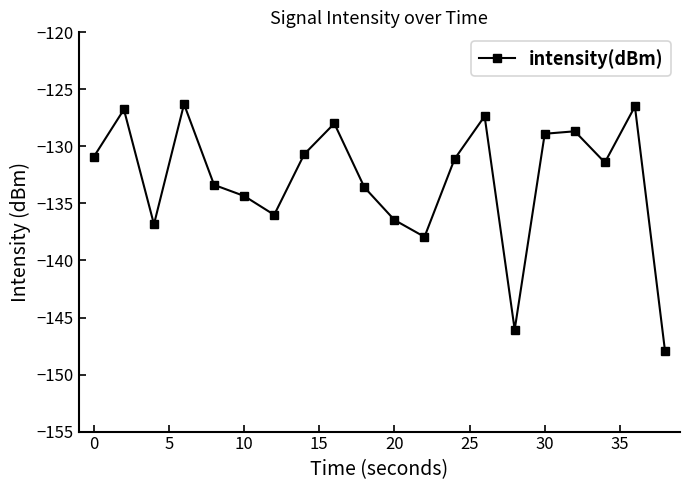

What is the smallest value displayed?

-147.9